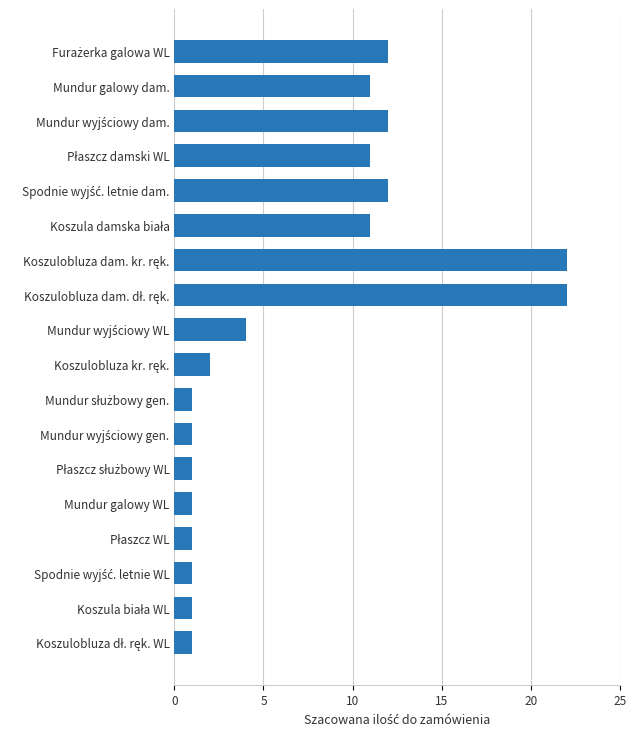

What is the maximum value shown in the chart?

22